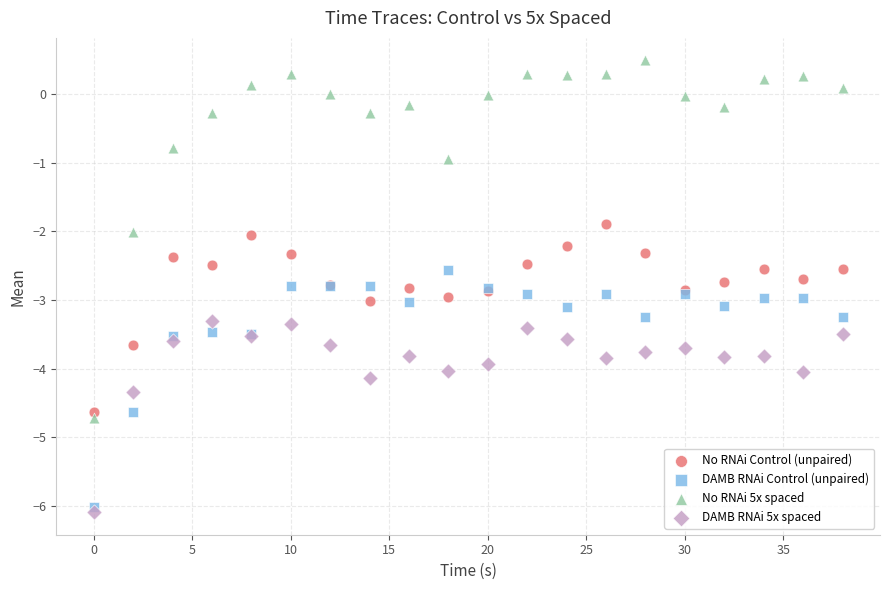

Which series has the widest spread of Y values?

No RNAi 5x spaced